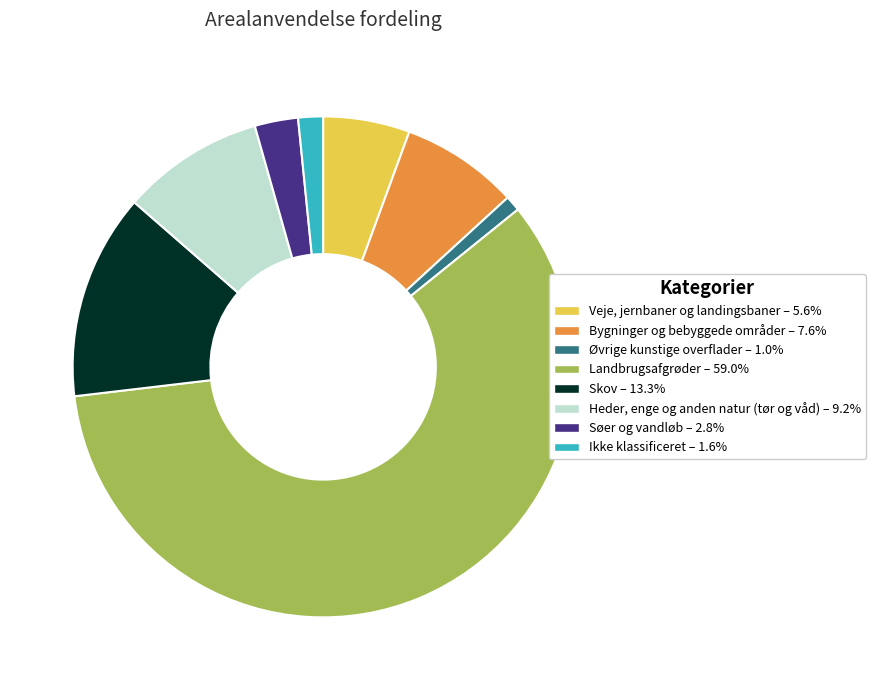

True or false: Søer og vandløb accounts for 17% of the total.

False